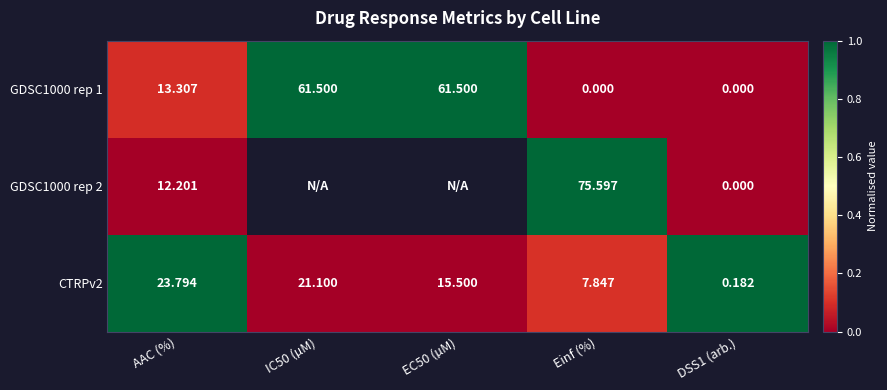

Is the value of GDSC1000 rep 1 at EC50 (µM) greater than the value of CTRPv2 at Einf (%)?

Yes